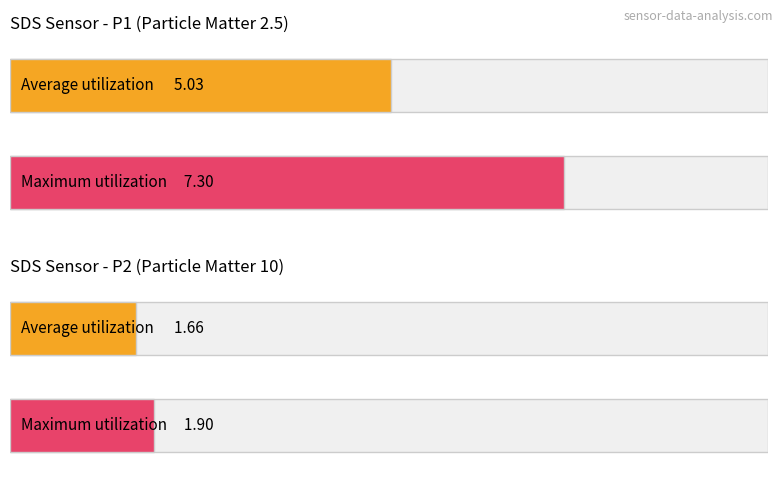

How many bars are there in each group?

2